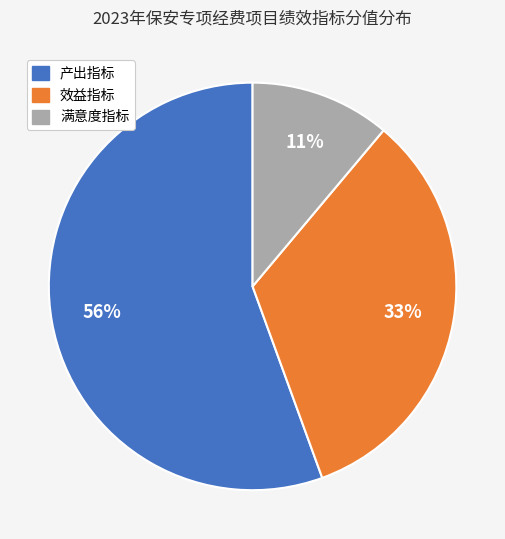

Is it true that 满意度指标 is 11% of the pie?

True